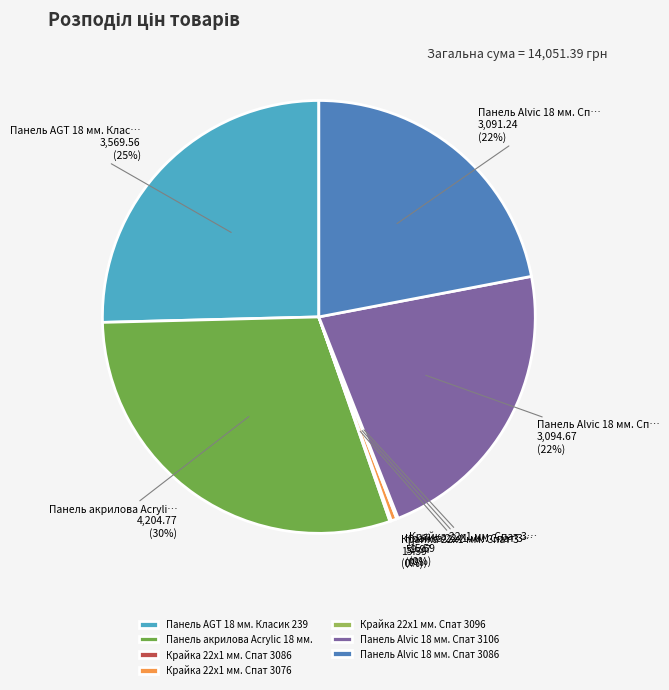

The Панель акрилова Acrylic 18 мм. slice represents 30% of the pie. True or false?

True